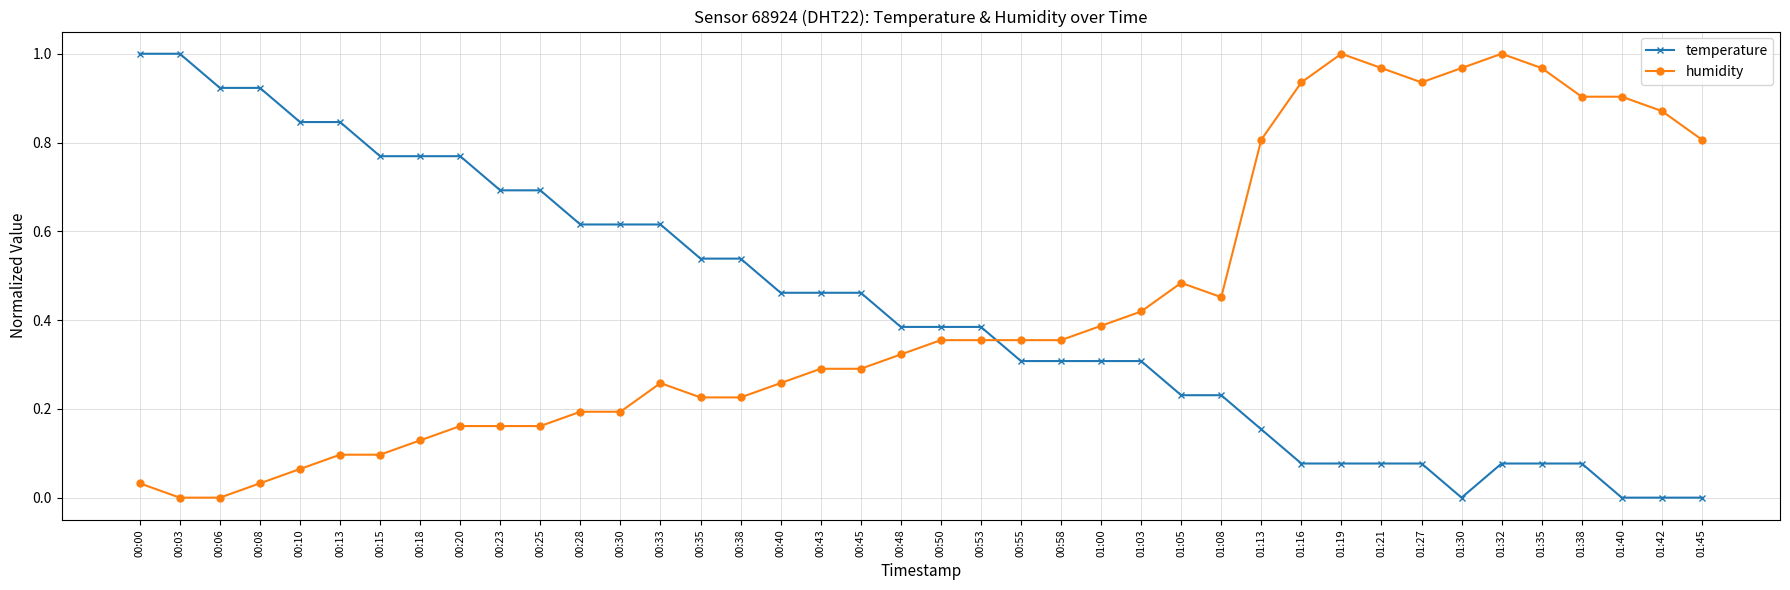

True or false: humidity and temperature cross at least once.

True